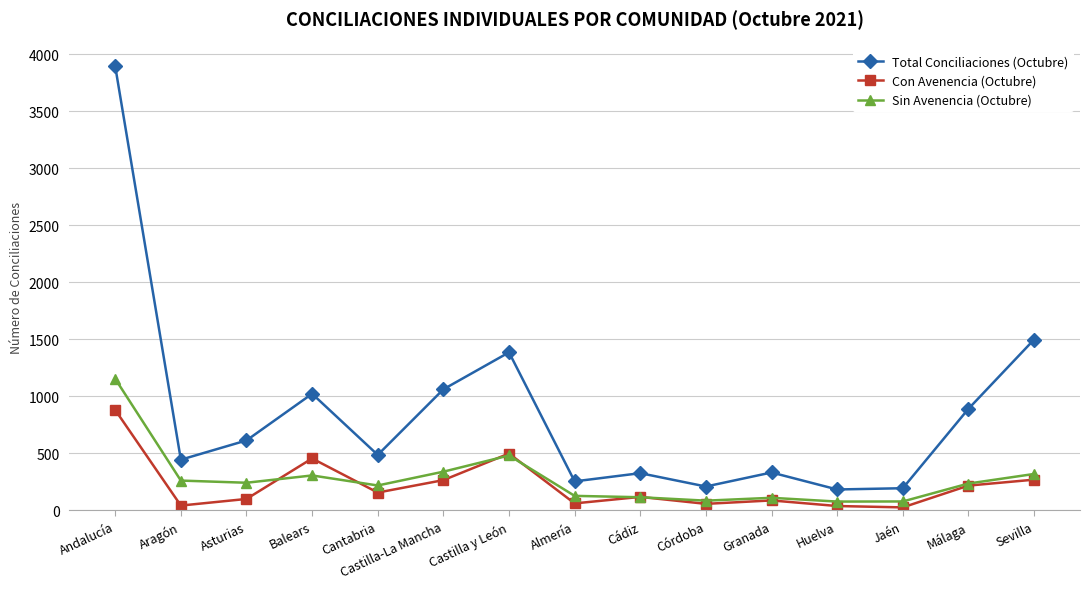

Where does the Con Avenencia (Octubre) series first go above 119?

Andalucía